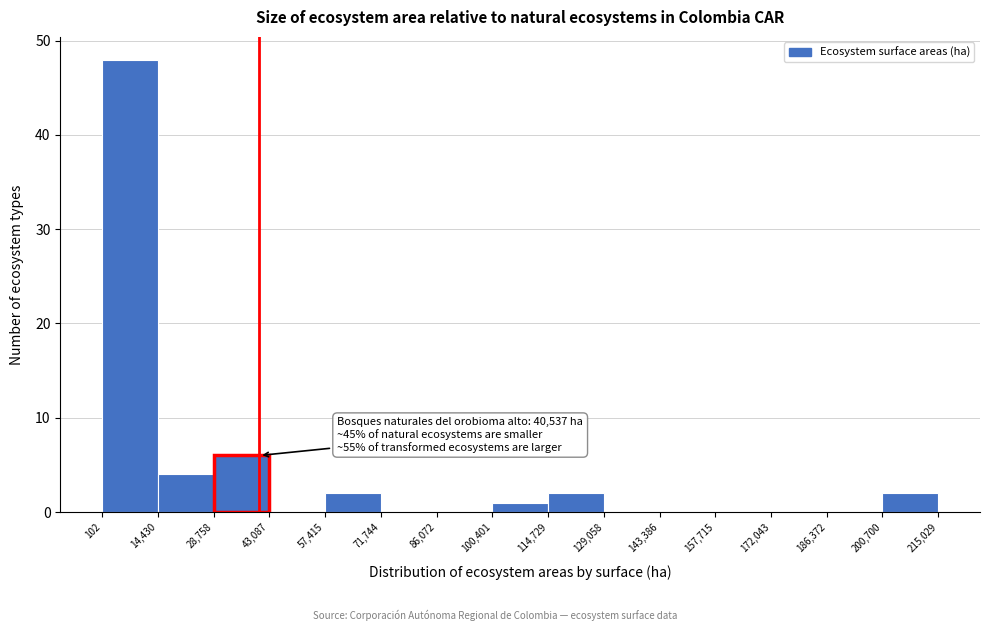

Which range on the x-axis has the tallest bar?

102 to 14,430